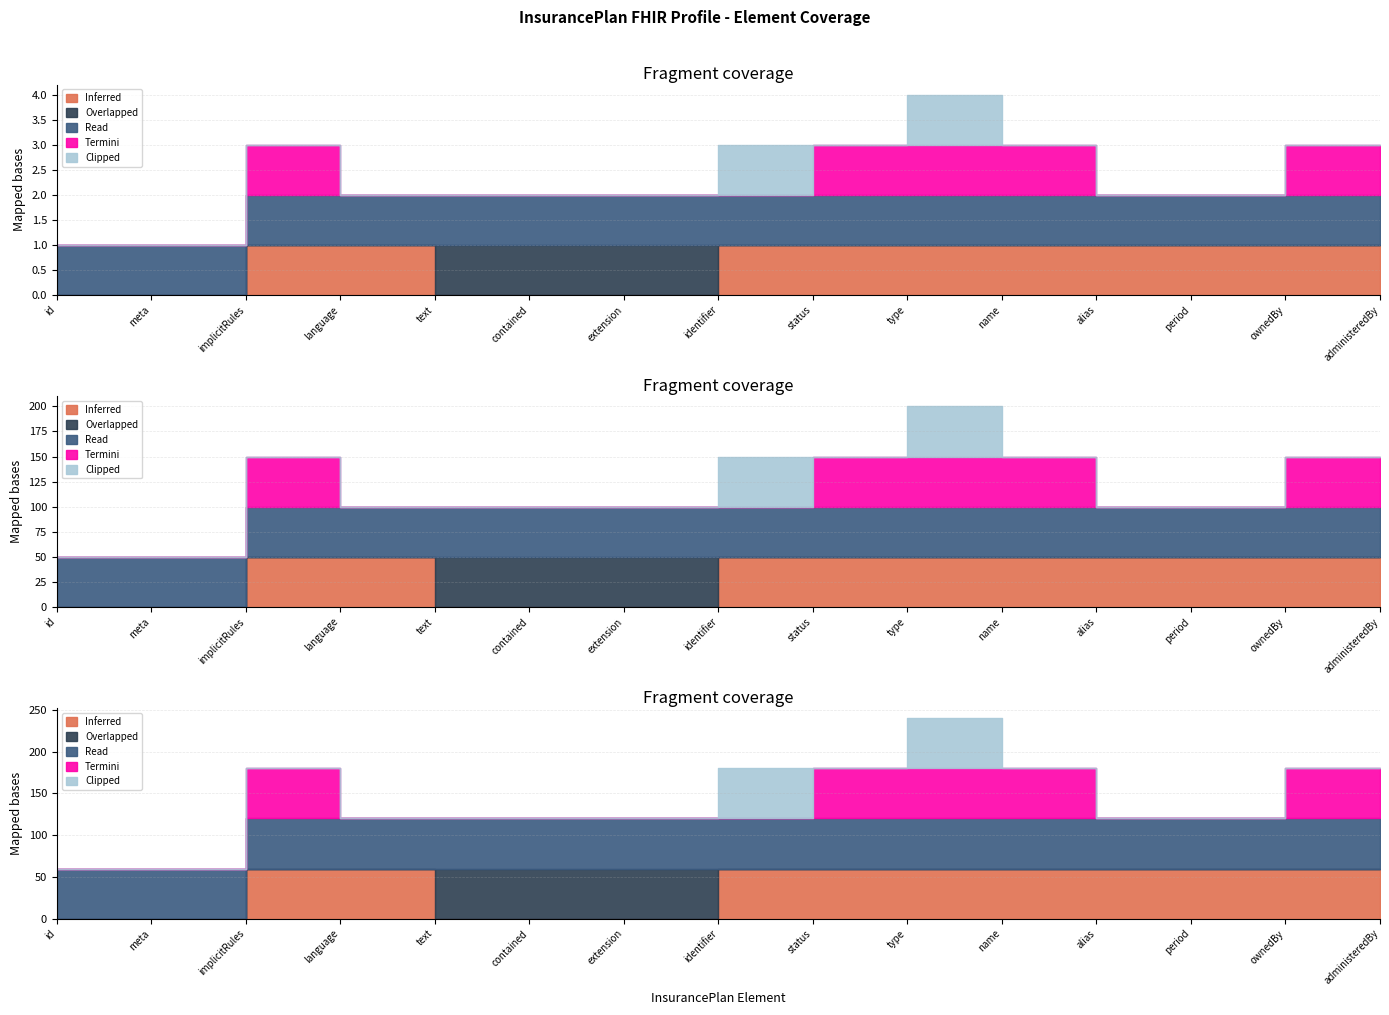

Reading left to right, extract all data points from this chart.

Inferred: InsurancePlan.id=0	InsurancePlan.meta=0	InsurancePlan.implicitRules=1	InsurancePlan.language=1	InsurancePlan.text=0	InsurancePlan.contained=0	InsurancePlan.extension=0	InsurancePlan.identifier=1	InsurancePlan.status=1	InsurancePlan.type=1	InsurancePlan.name=1	InsurancePlan.alias=1	InsurancePlan.period=1	InsurancePlan.ownedBy=1	InsurancePlan.administeredBy=1
Overlapped: InsurancePlan.id=0	InsurancePlan.meta=0	InsurancePlan.implicitRules=0	InsurancePlan.language=0	InsurancePlan.text=1	InsurancePlan.contained=1	InsurancePlan.extension=1	InsurancePlan.identifier=0	InsurancePlan.status=0	InsurancePlan.type=0	InsurancePlan.name=0	InsurancePlan.alias=0	InsurancePlan.period=0	InsurancePlan.ownedBy=0	InsurancePlan.administeredBy=0
Read: InsurancePlan.id=1	InsurancePlan.meta=1	InsurancePlan.implicitRules=1	InsurancePlan.language=1	InsurancePlan.text=1	InsurancePlan.contained=1	InsurancePlan.extension=1	InsurancePlan.identifier=1	InsurancePlan.status=1	InsurancePlan.type=1	InsurancePlan.name=1	InsurancePlan.alias=1	InsurancePlan.period=1	InsurancePlan.ownedBy=1	InsurancePlan.administeredBy=1
Termini: InsurancePlan.id=0	InsurancePlan.meta=0	InsurancePlan.implicitRules=1	InsurancePlan.language=0	InsurancePlan.text=0	InsurancePlan.contained=0	InsurancePlan.extension=0	InsurancePlan.identifier=0	InsurancePlan.status=1	InsurancePlan.type=1	InsurancePlan.name=1	InsurancePlan.alias=0	InsurancePlan.period=0	InsurancePlan.ownedBy=1	InsurancePlan.administeredBy=1
Clipped: InsurancePlan.id=0	InsurancePlan.meta=0	InsurancePlan.implicitRules=0	InsurancePlan.language=0	InsurancePlan.text=0	InsurancePlan.contained=0	InsurancePlan.extension=0	InsurancePlan.identifier=1	InsurancePlan.status=0	InsurancePlan.type=1	InsurancePlan.name=0	InsurancePlan.alias=0	InsurancePlan.period=0	InsurancePlan.ownedBy=0	InsurancePlan.administeredBy=0